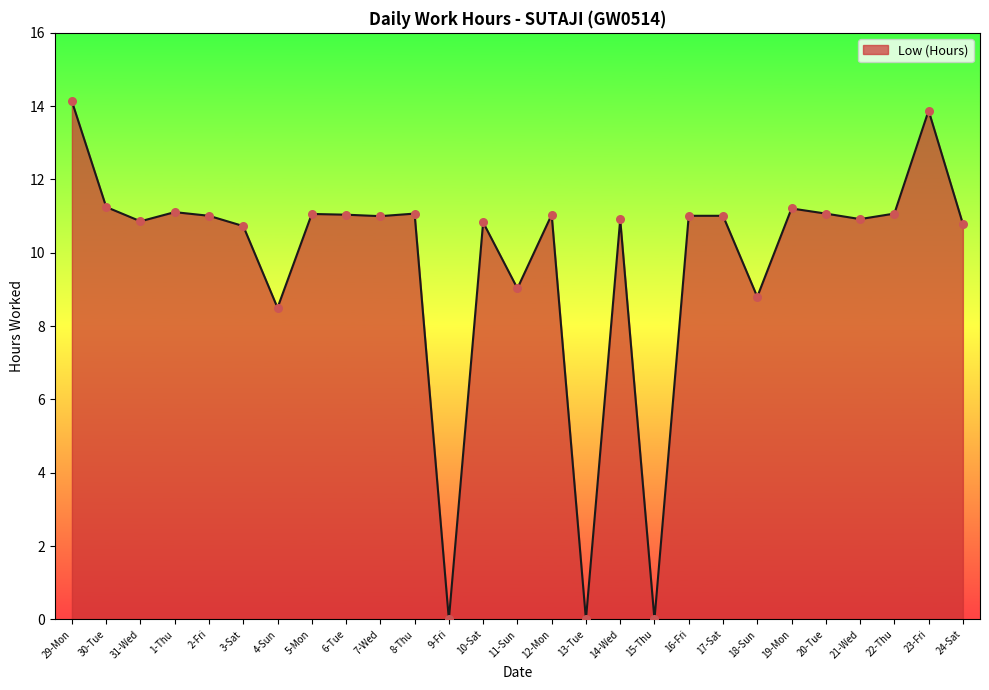

Approximately how many times larger is the value at 7-Wed compared to 16-Fri?

1.0